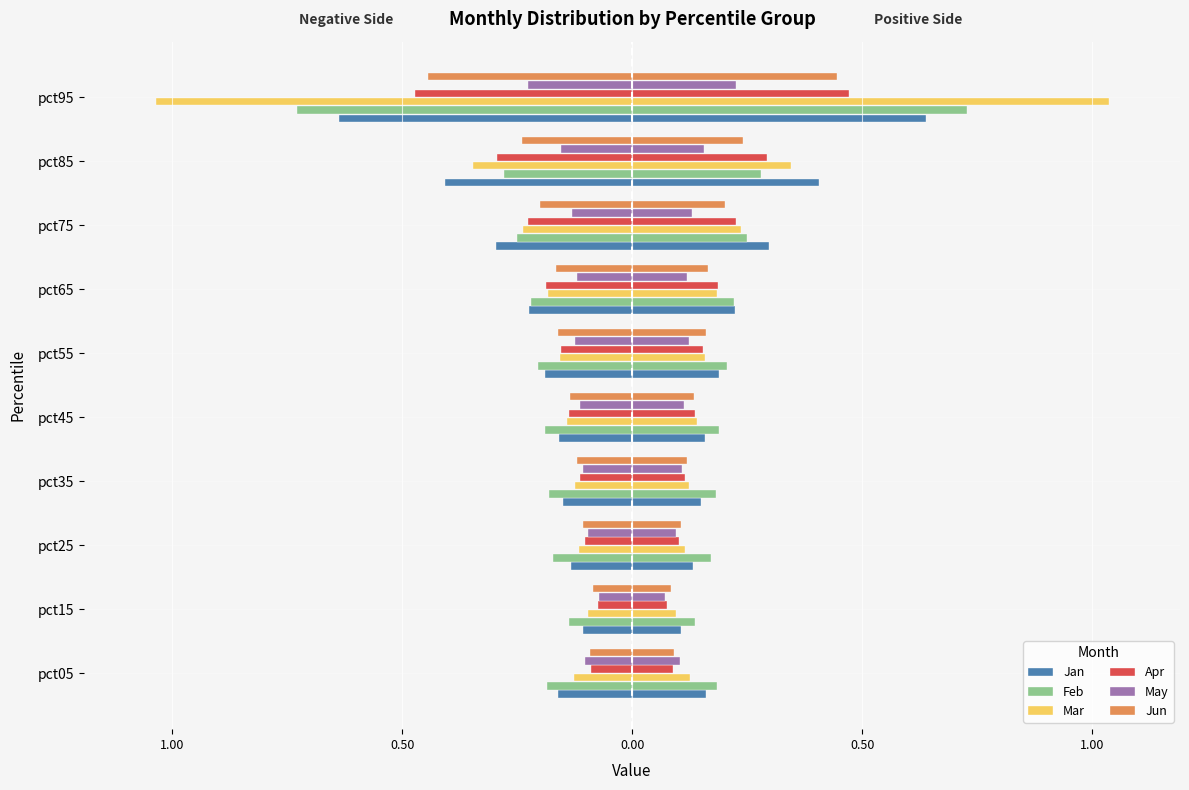

Rank the series at pct75 from lowest to highest value.

Jan, Feb, Mar, Apr, Jun, May